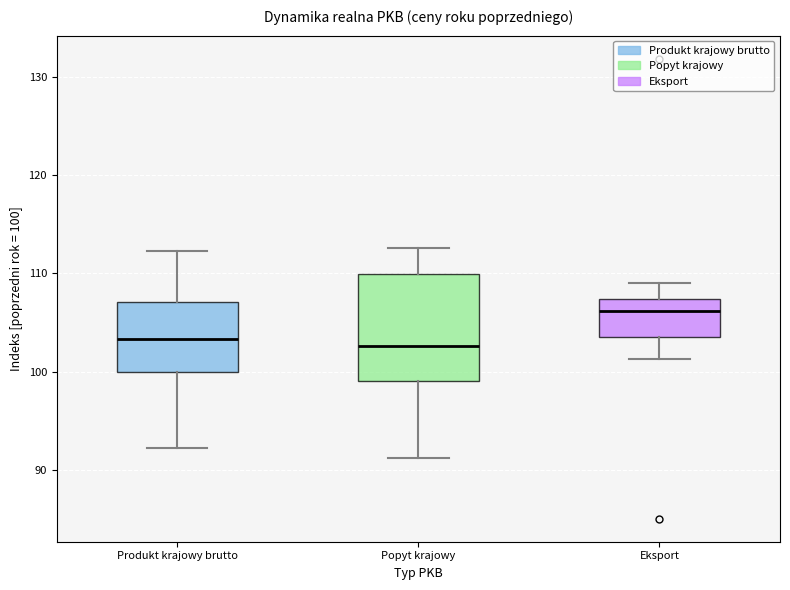

Reading left to right, transcribe this box plot: for each box, give where its median line is, the range the box spans, and where its two whiskers end, as read against the y-axis. The values are not printed on the chart, so give them approximately, as read against the axis.

Produkt krajowy brutto: median 103, box 100 to 107, whiskers 92 to 112
Popyt krajowy: median 103, box 99 to 110, whiskers 91 to 113
Eksport: median 106, box 104 to 107, whiskers 101 to 109